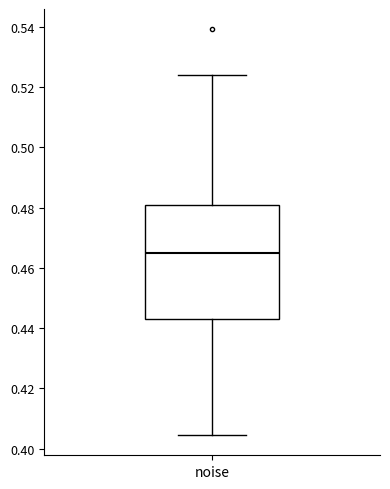

Read this box plot against the y-axis: the position of the median line, the range covered by the box, and the ends of both whiskers. The values are not printed on the chart, so give them approximately, as read against the axis.

median 0.464, box 0.444 to 0.480, whiskers 0.404 to 0.524